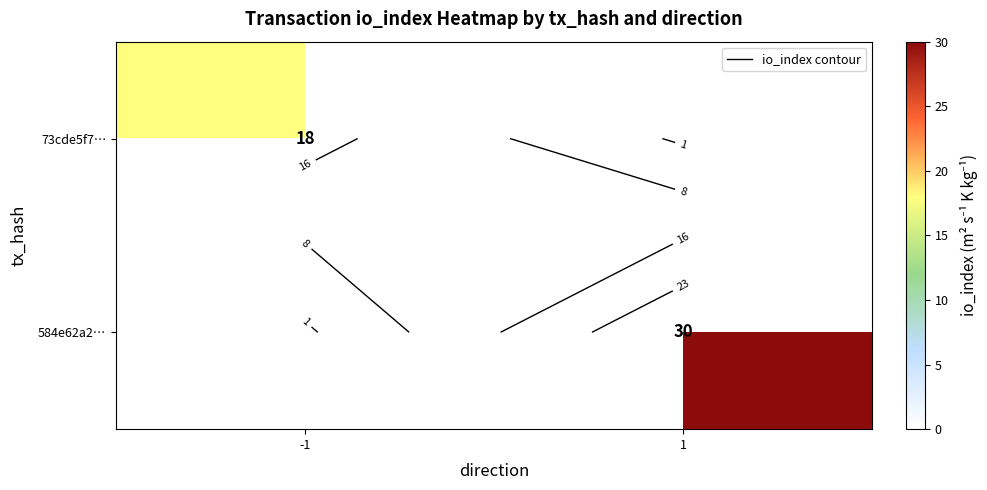

What is the sum of the 73cde5f7… values at 1 and -1?

18